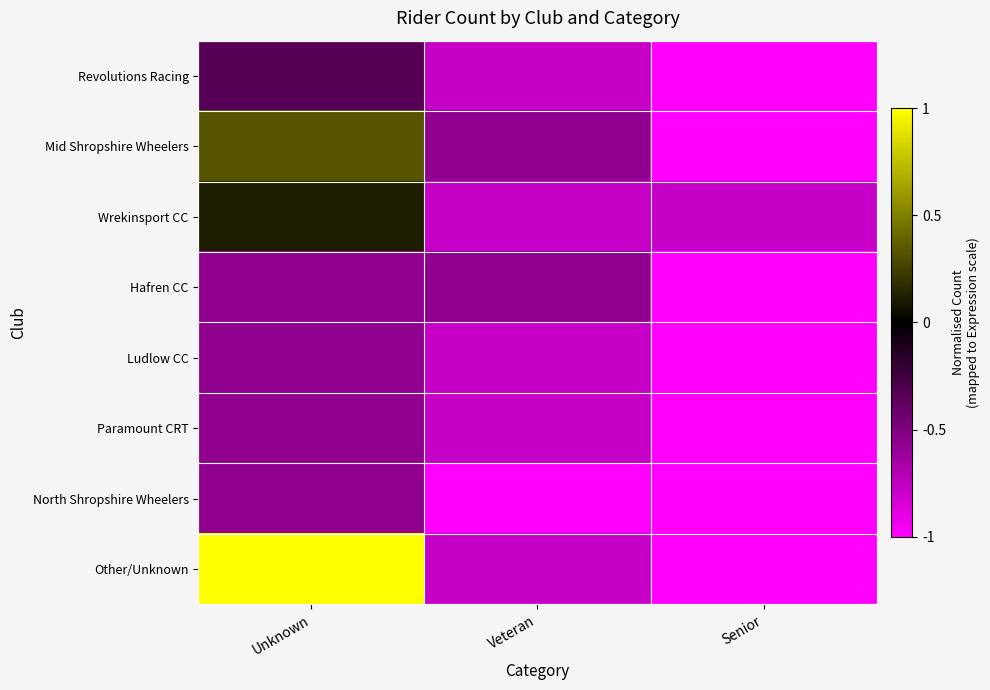

Which category has the lowest value across all series?

Senior